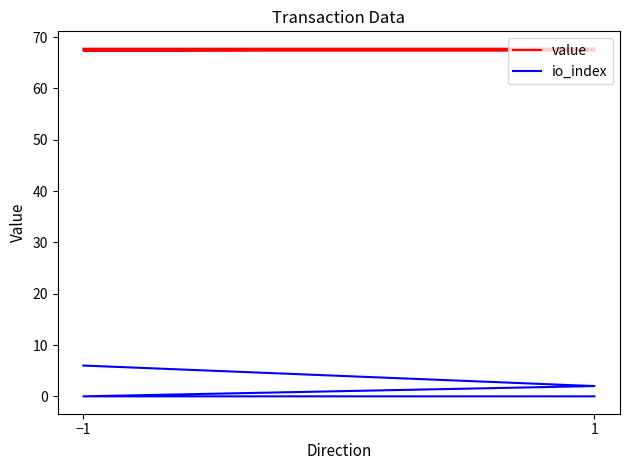

Which series has the largest range (max minus min)?

io_index